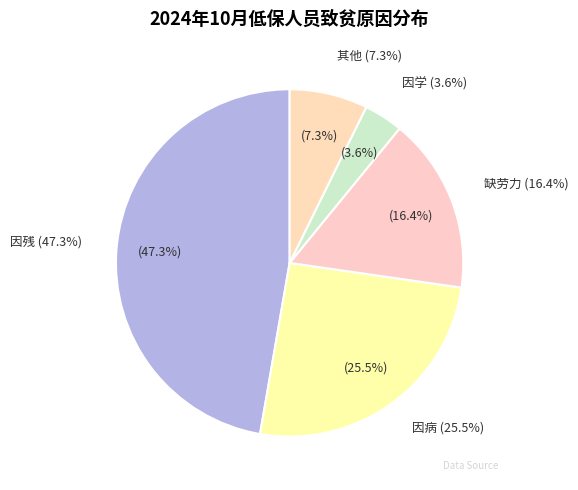

Count the number of slices in the pie.

5